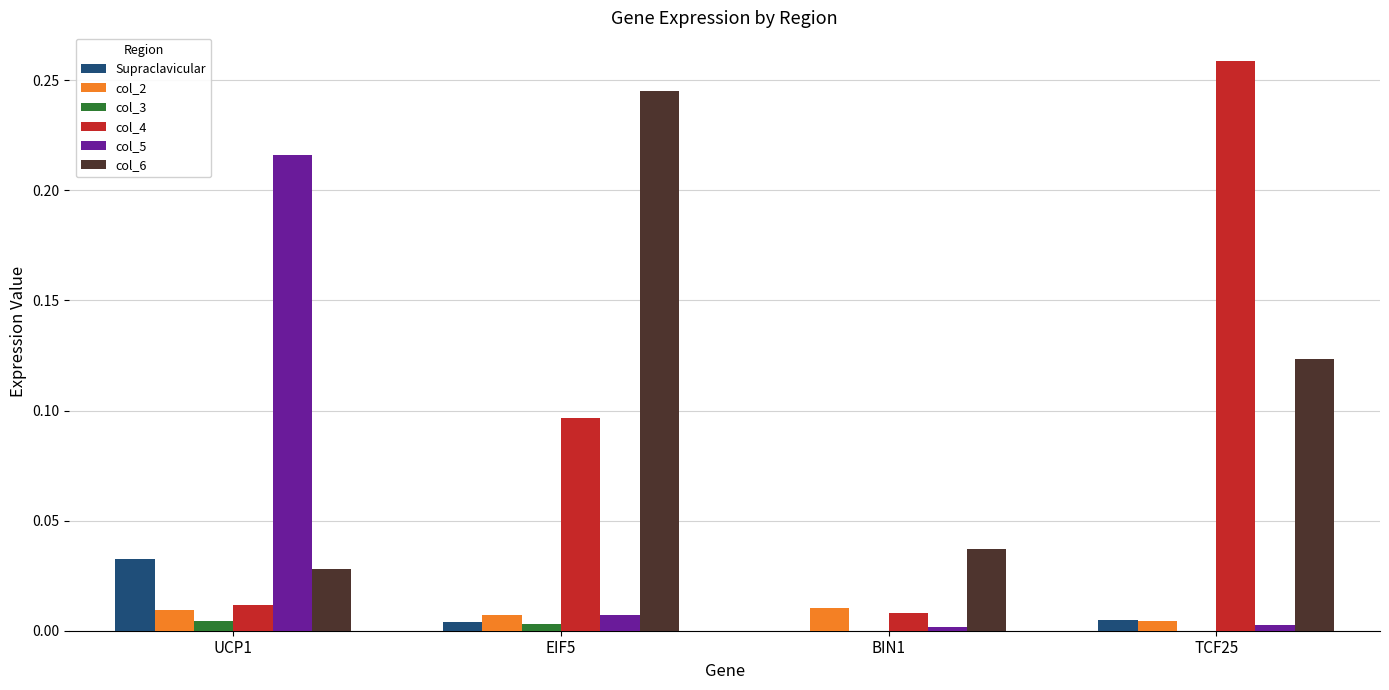

Is it true that col_6 equals 0.0 at UCP1?

True